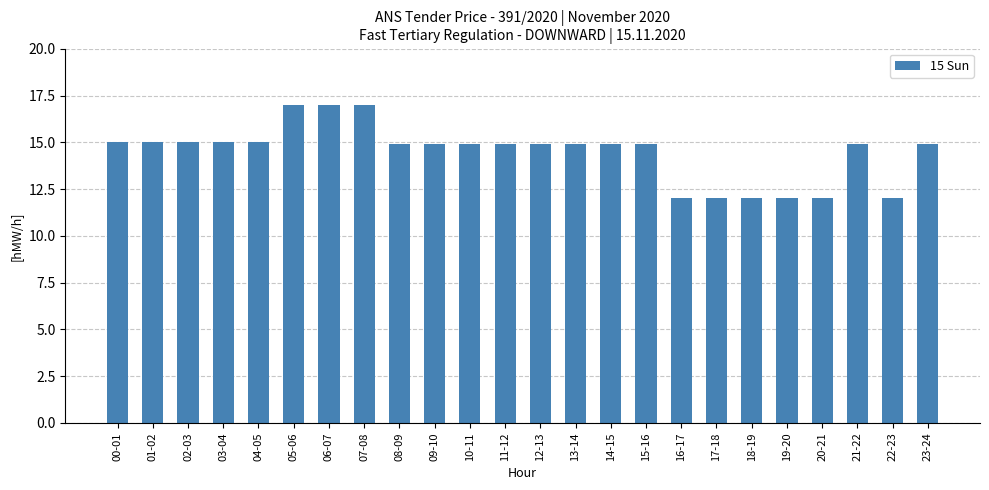

What is the average value?

14.5